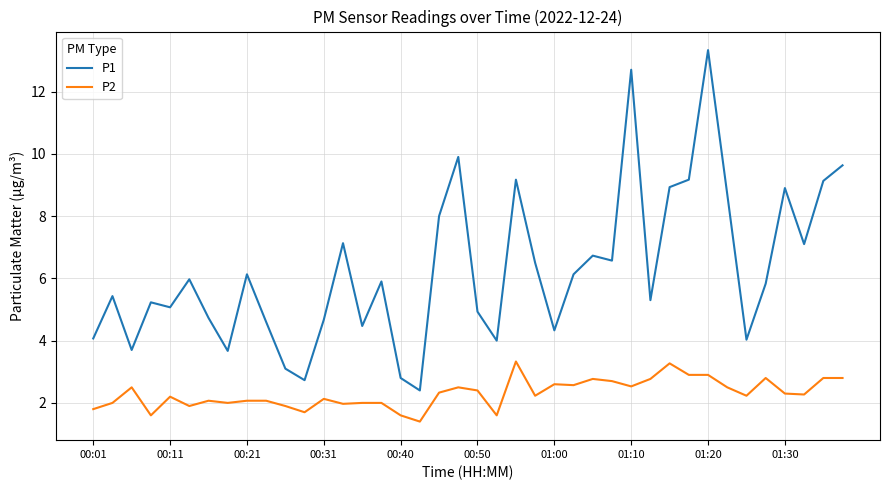

What is the smallest value displayed?

1.4